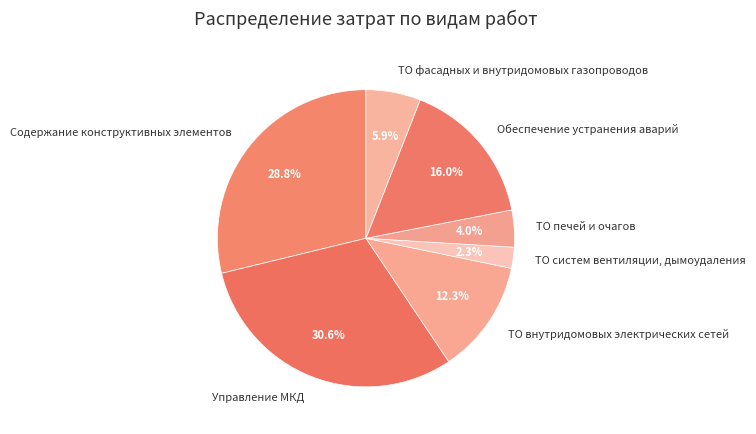

How many segments does this pie chart have?

7